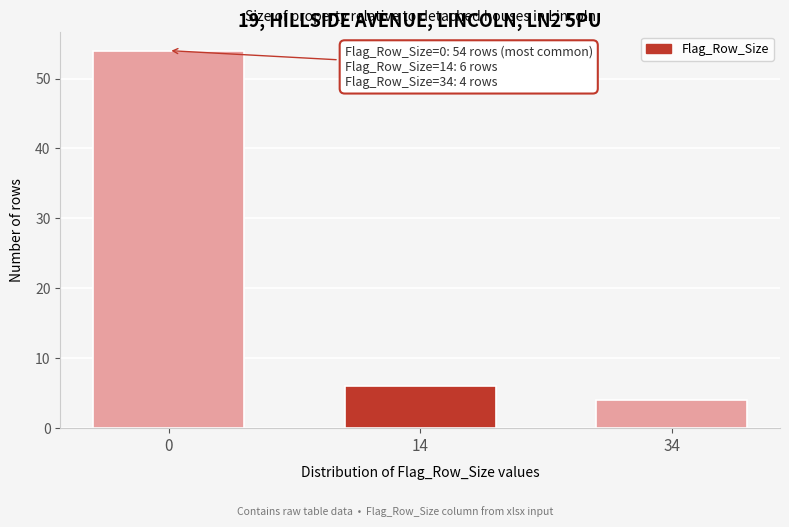

Reading left to right, what are all the values shown in this chart?

54	6	4